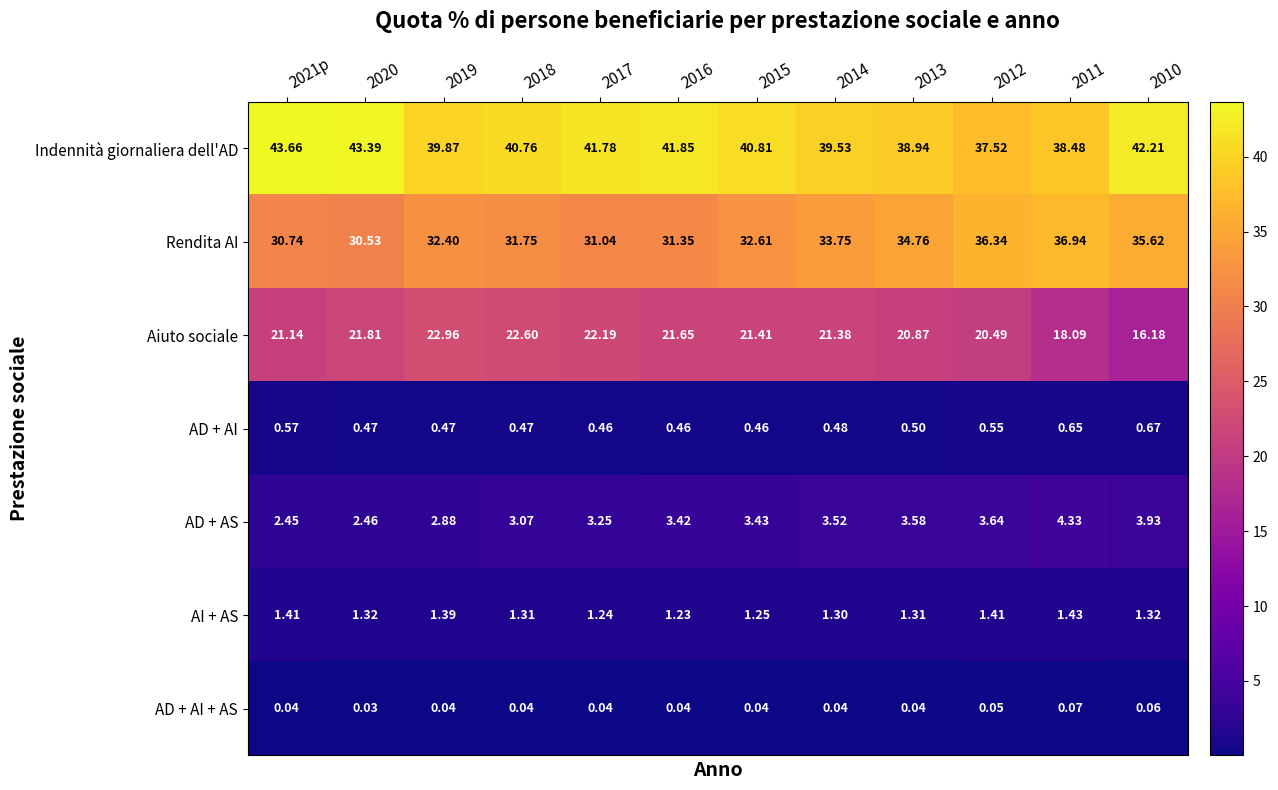

Between 2018 and 2016, which series saw the biggest shift?

Indennità giornaliera dell'AD